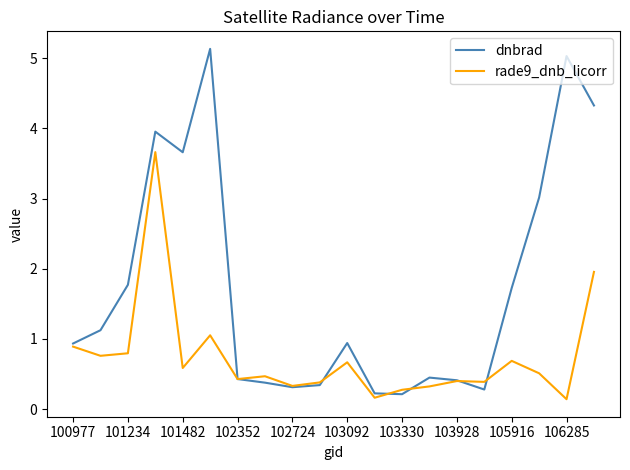

Which series has the largest range (max minus min)?

dnbrad